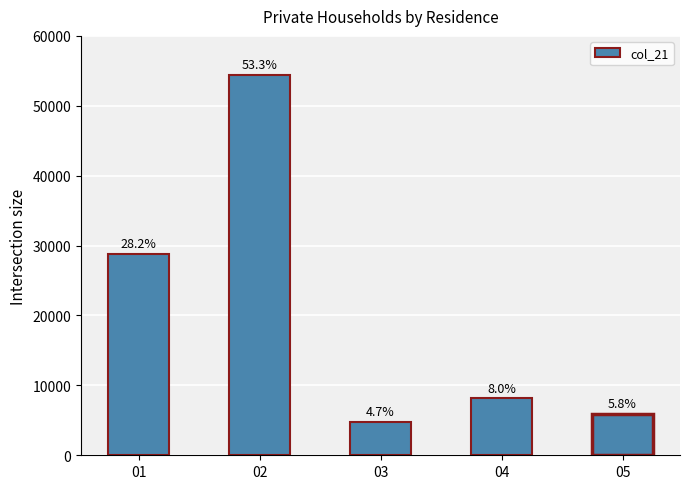

The value at 05 is 5911. True or false?

True